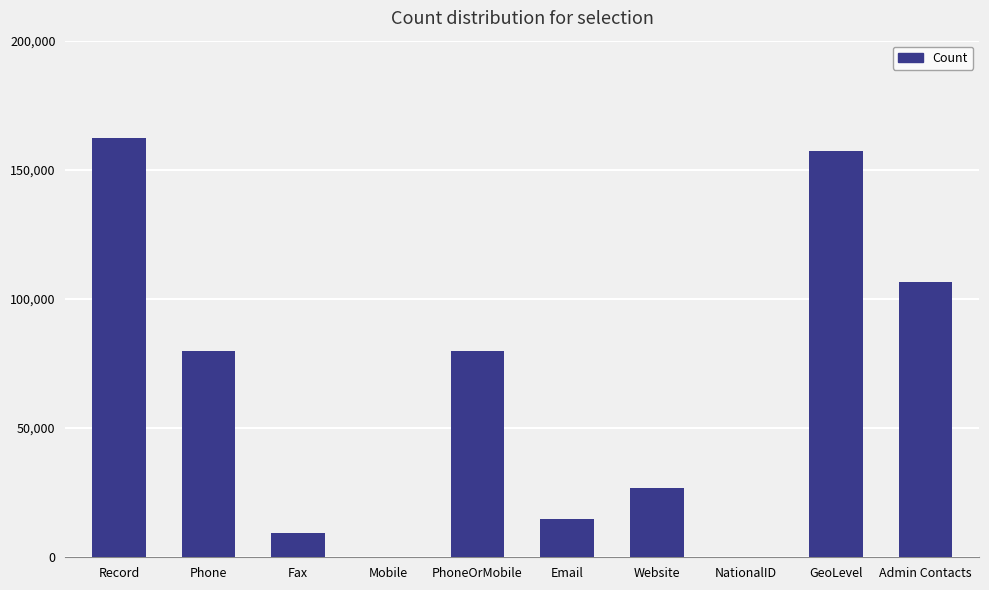

Which category has the highest value across all series?

Record